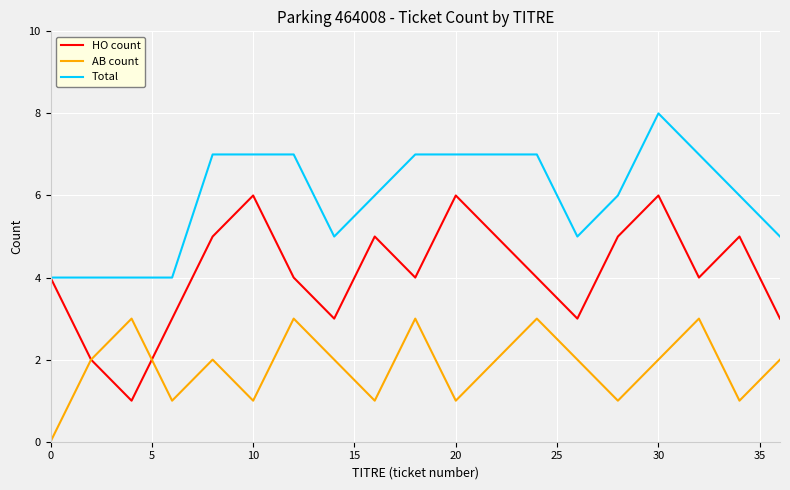

Which series has the largest total across all categories?

Total